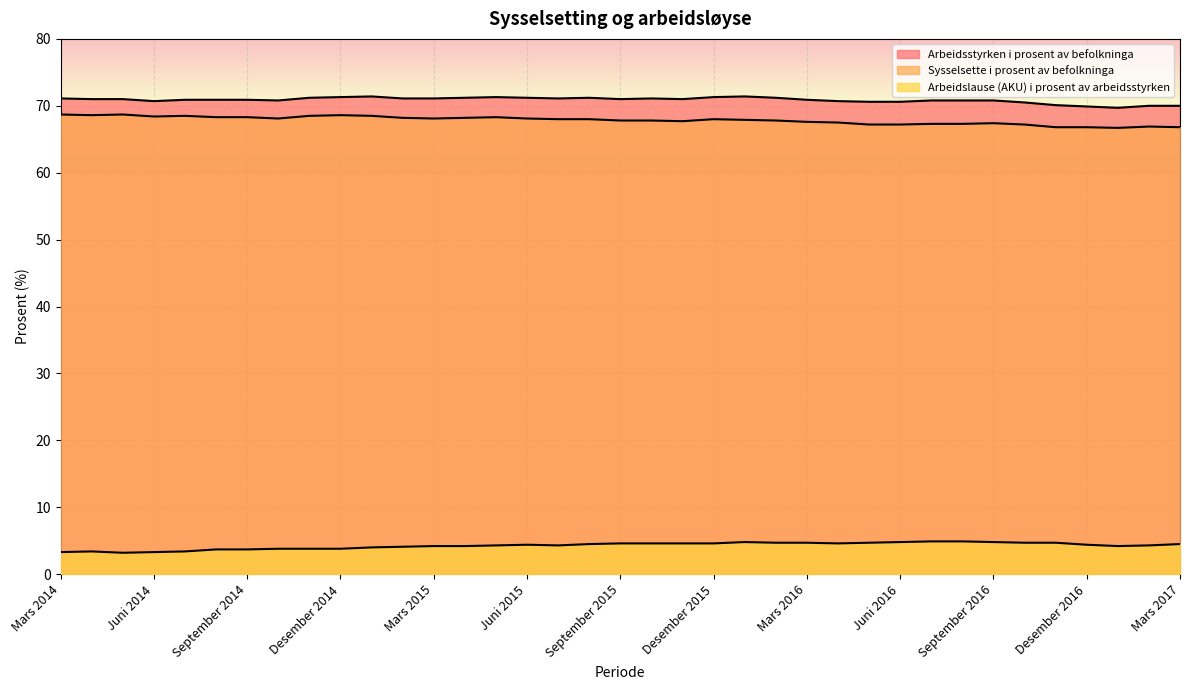

Is it true that Arbeidslause (AKU) i prosent av arbeidsstyrken equals 1.2 at Juli 2014?

False